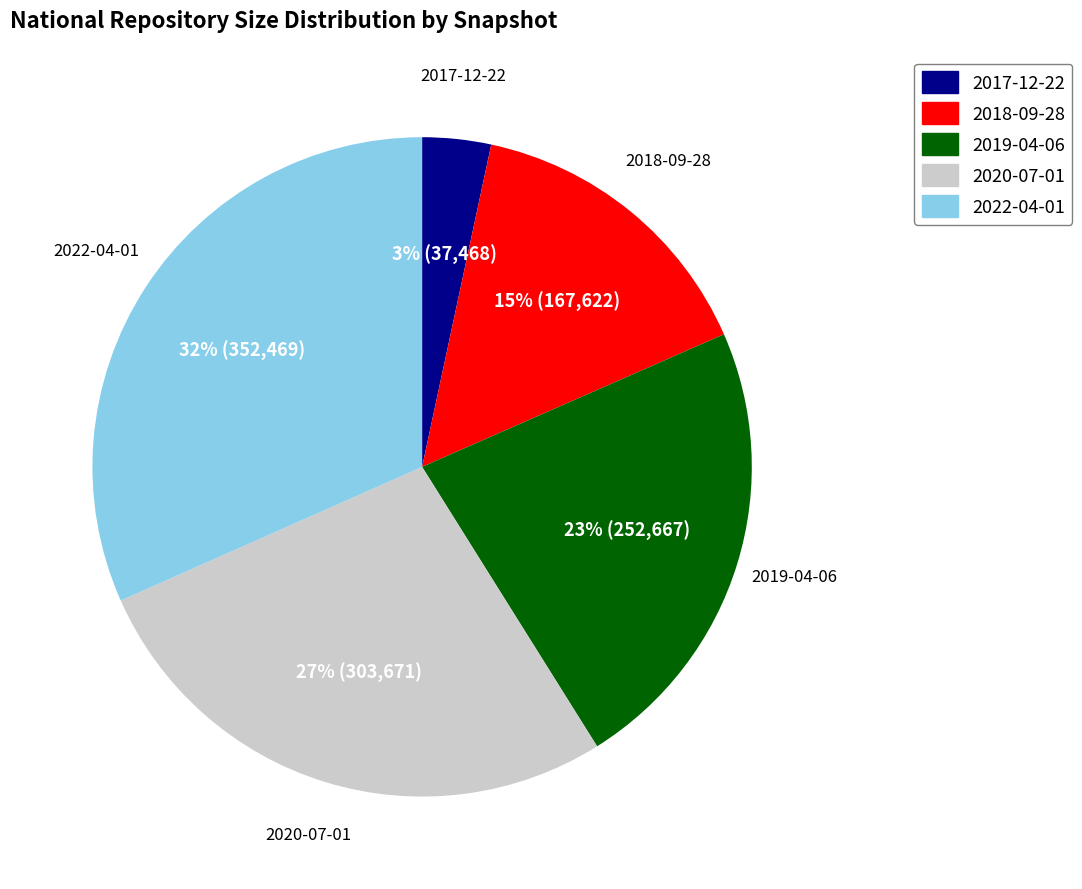

To the nearest percent, what is the average slice percentage?

20%